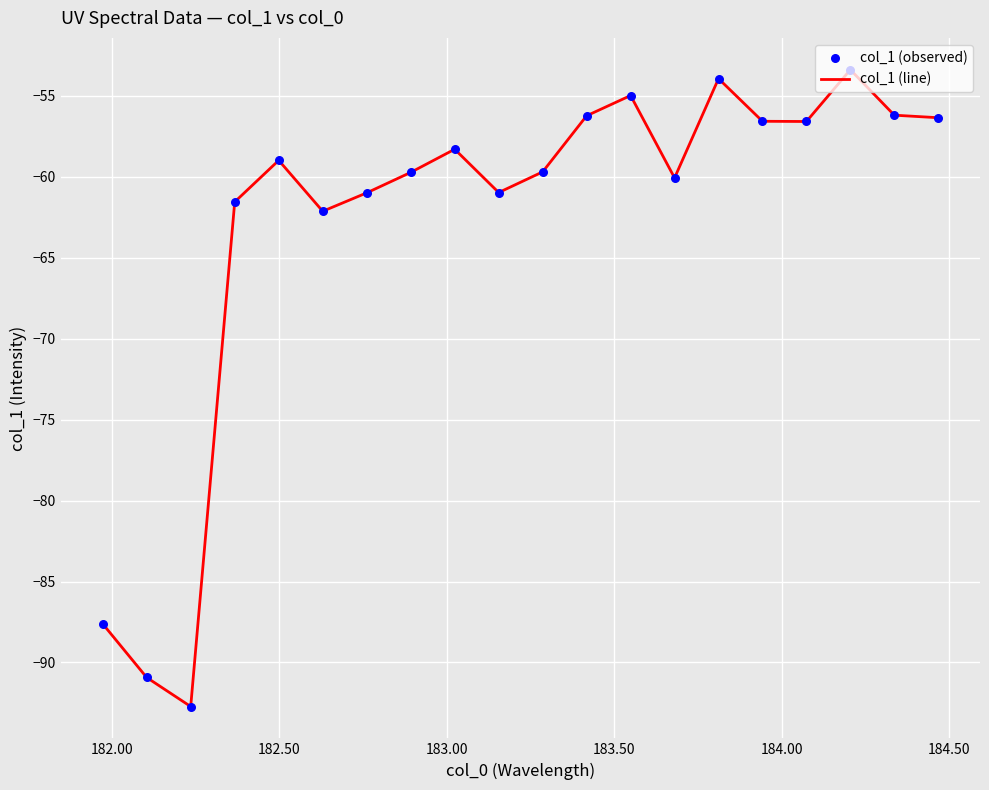

What is the maximum value shown in the chart?

-53.4